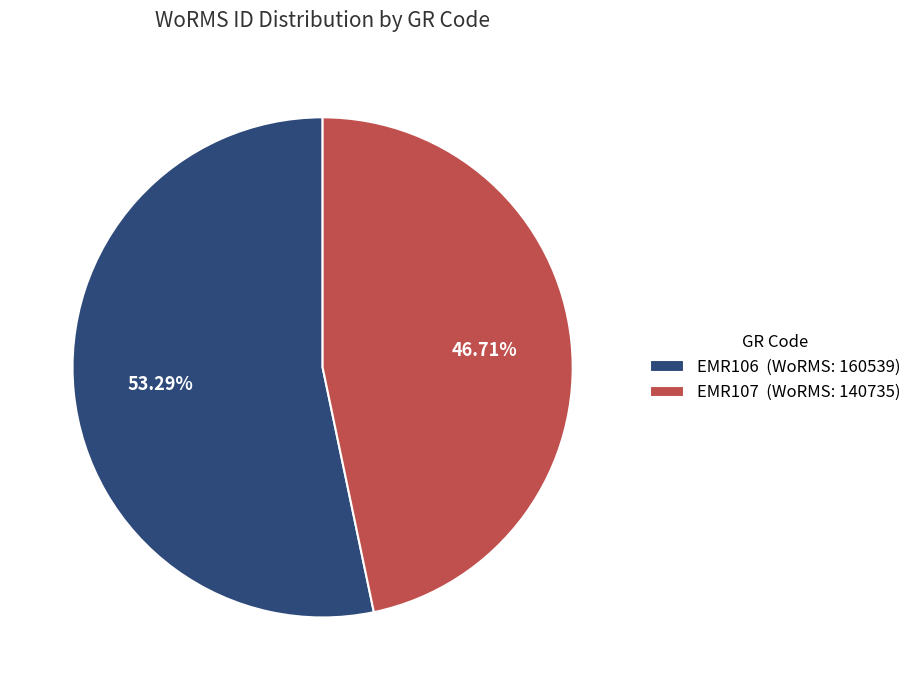

What percentage is the EMR106 slice, to the nearest percent?

53%